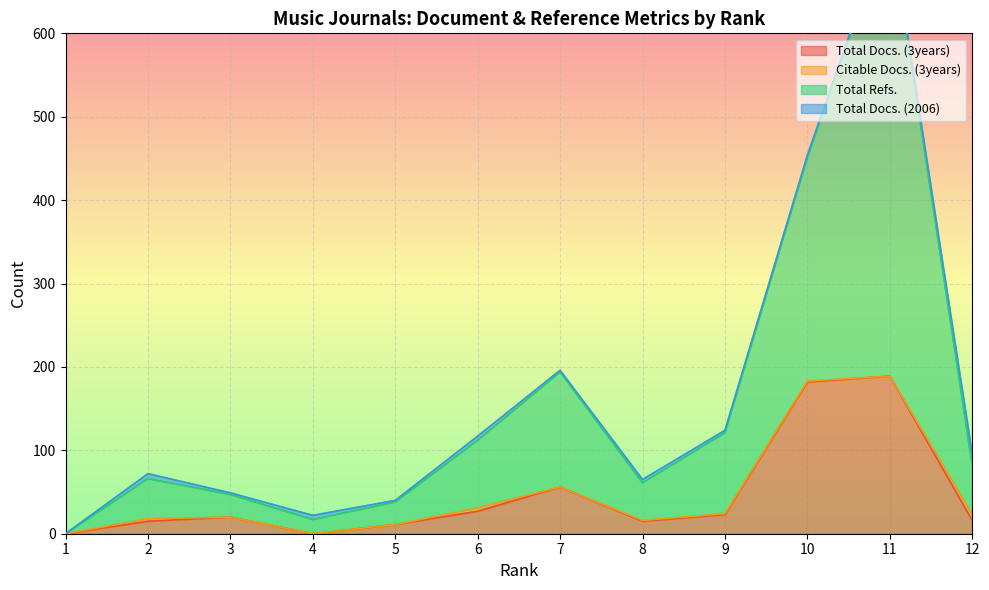

Does the chart display data point markers on the line(s)?

No